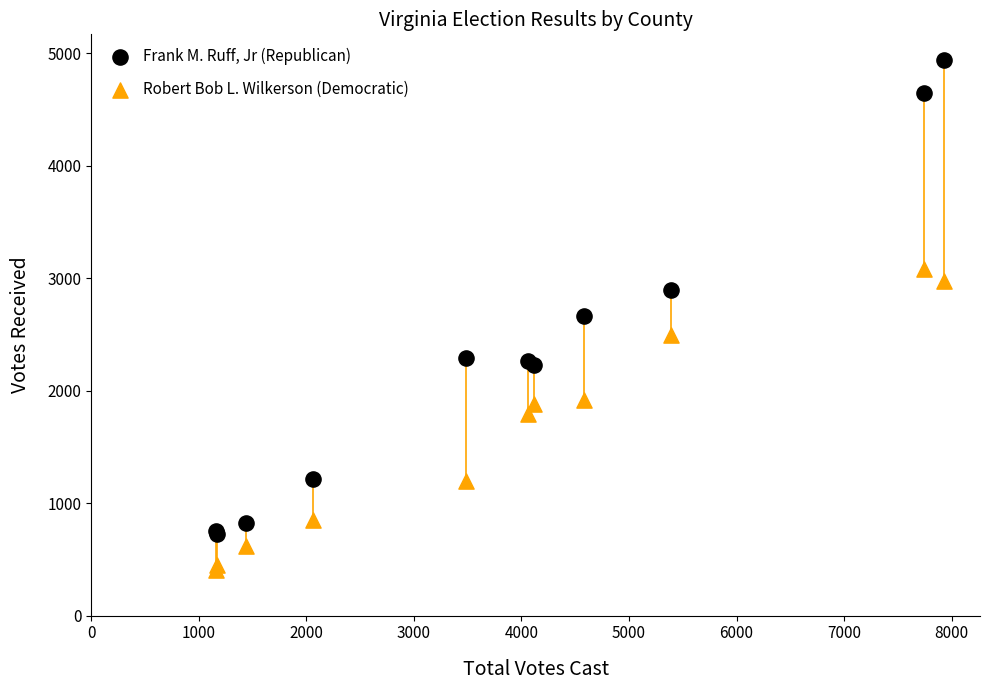

Which series reaches the maximum Y coordinate?

Frank M. Ruff, Jr (Republican)